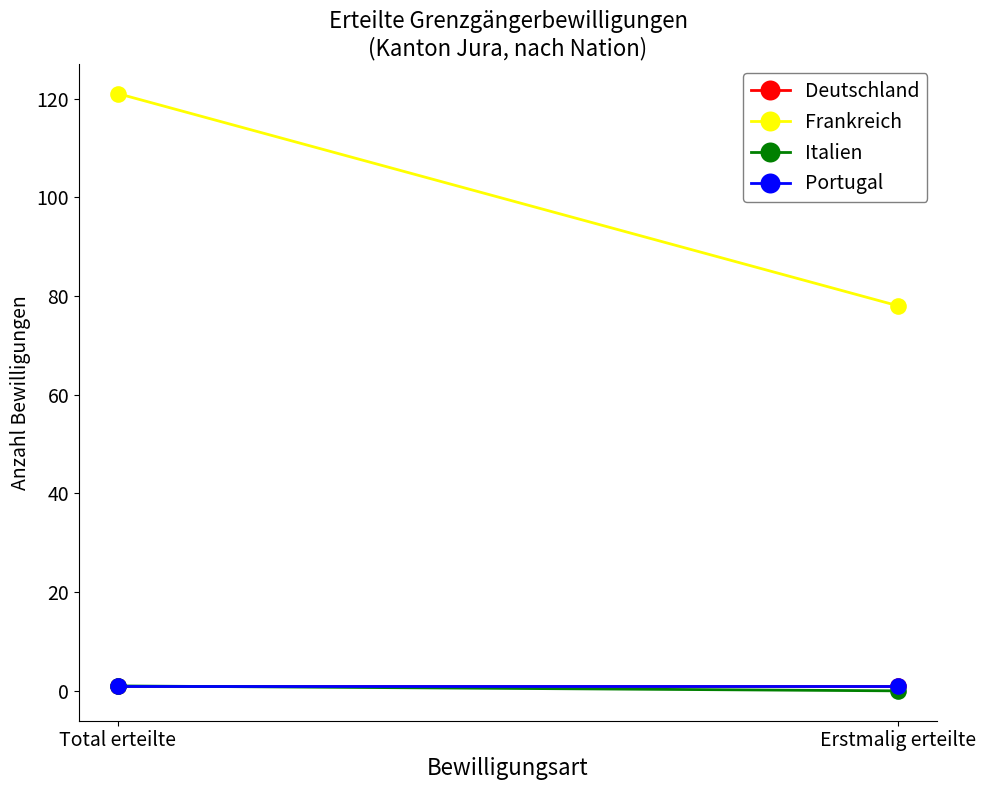

At which category is the sum across all series the highest?

Total erteilte